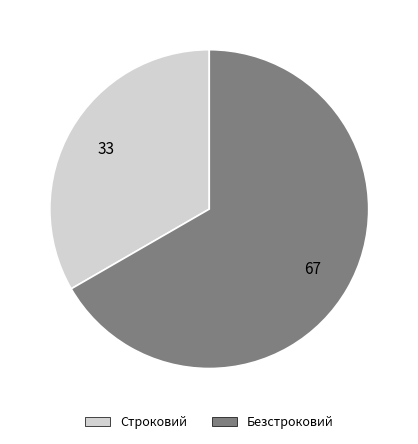

Rank the categories by value from highest to lowest.

Безстроковий, Строковий